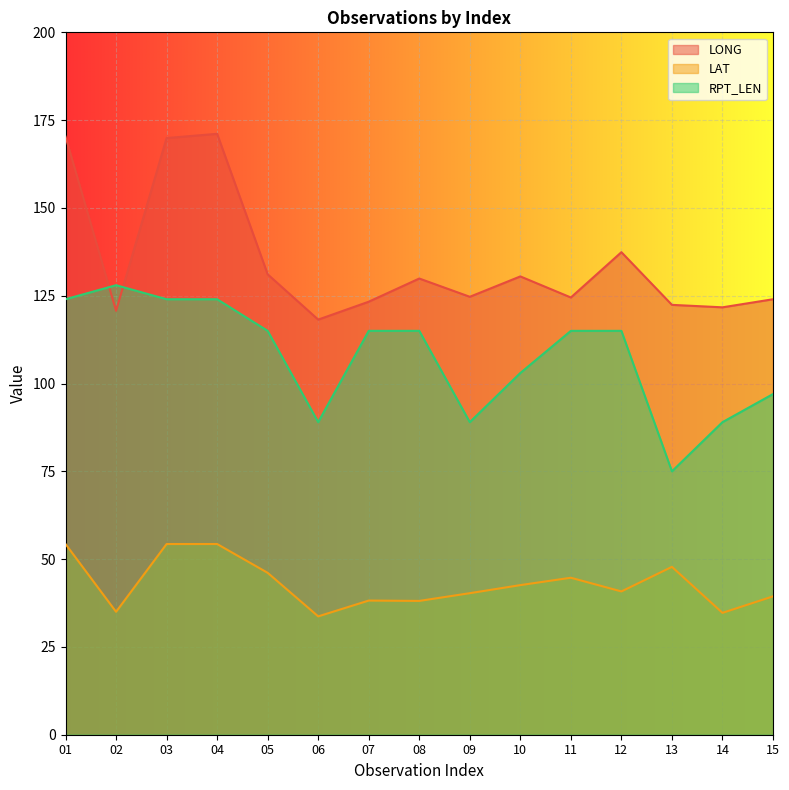

What value does the LONG series have at 04?

171.1